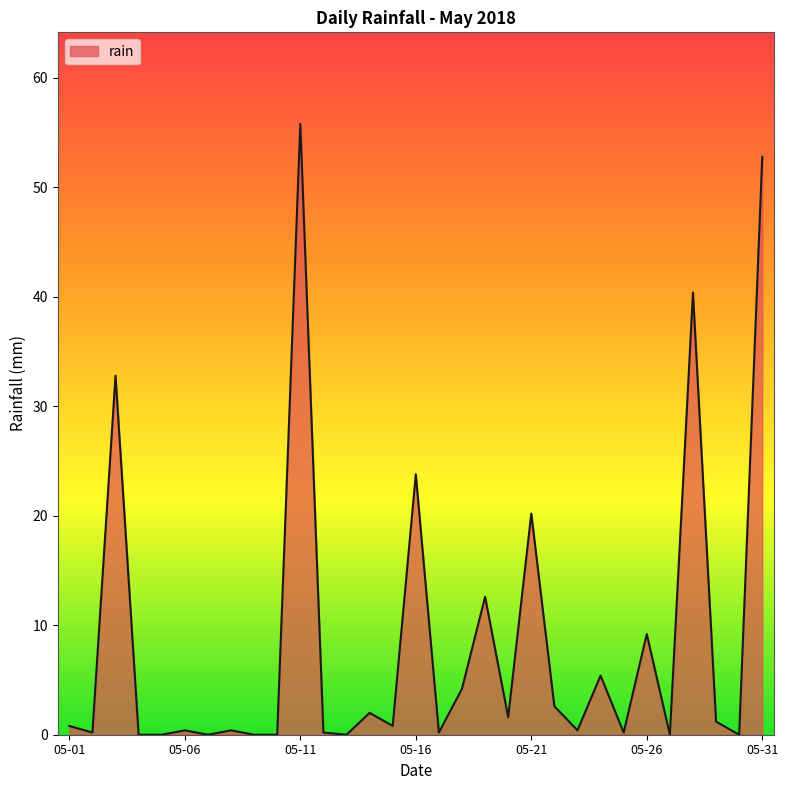

What is the sum of all values?

268.2